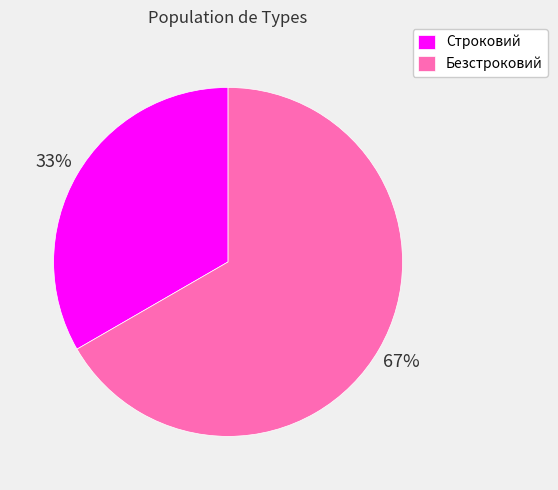

Is the sum of Строковий and Безстроковий greater than half?

Yes